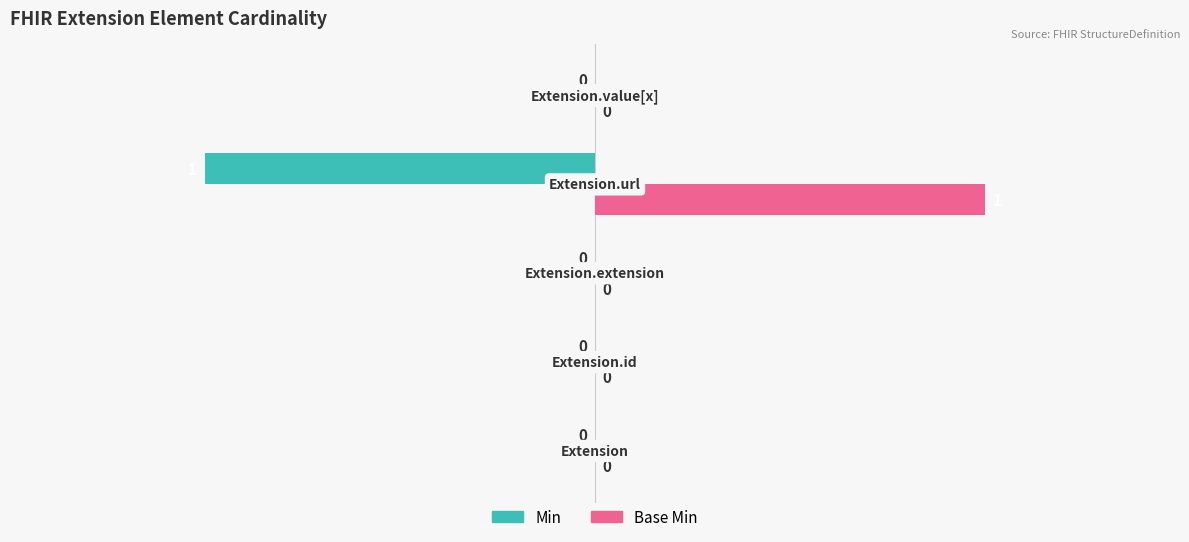

What is the maximum value for Base Min?

1